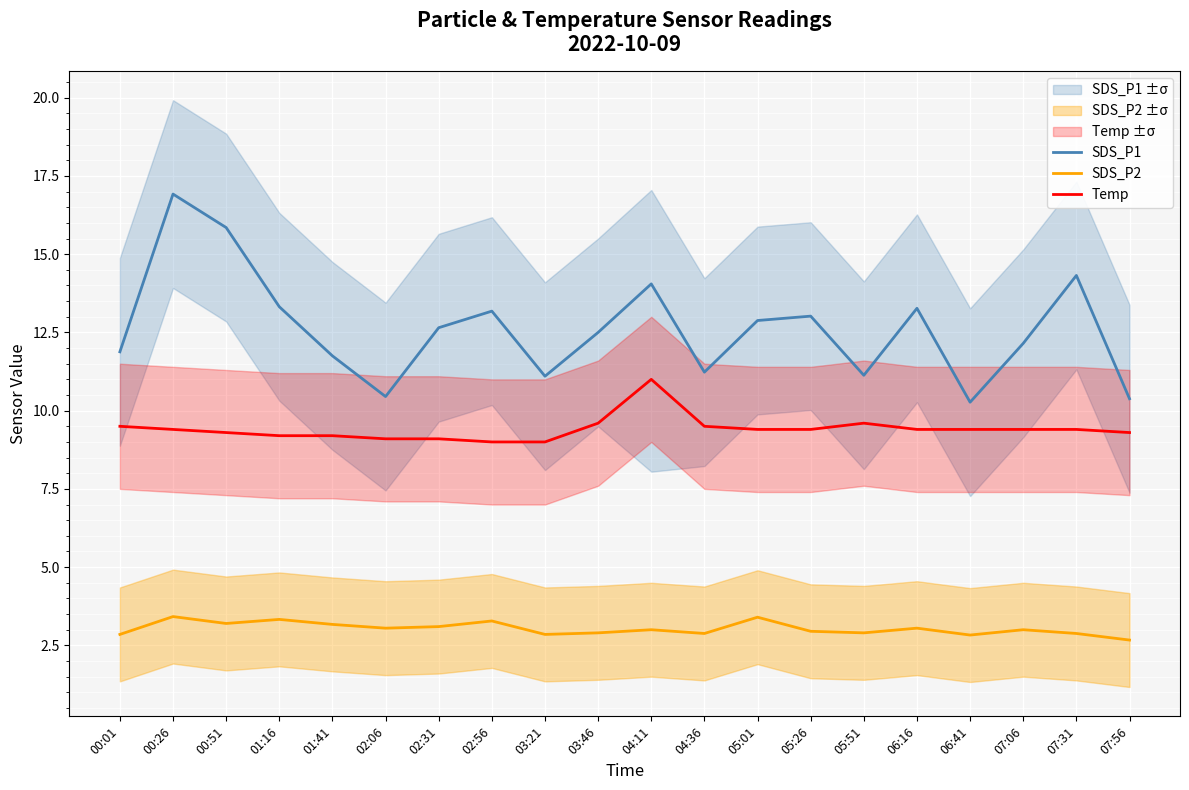

Which category has the highest value in the SDS_P1 series?

00:26